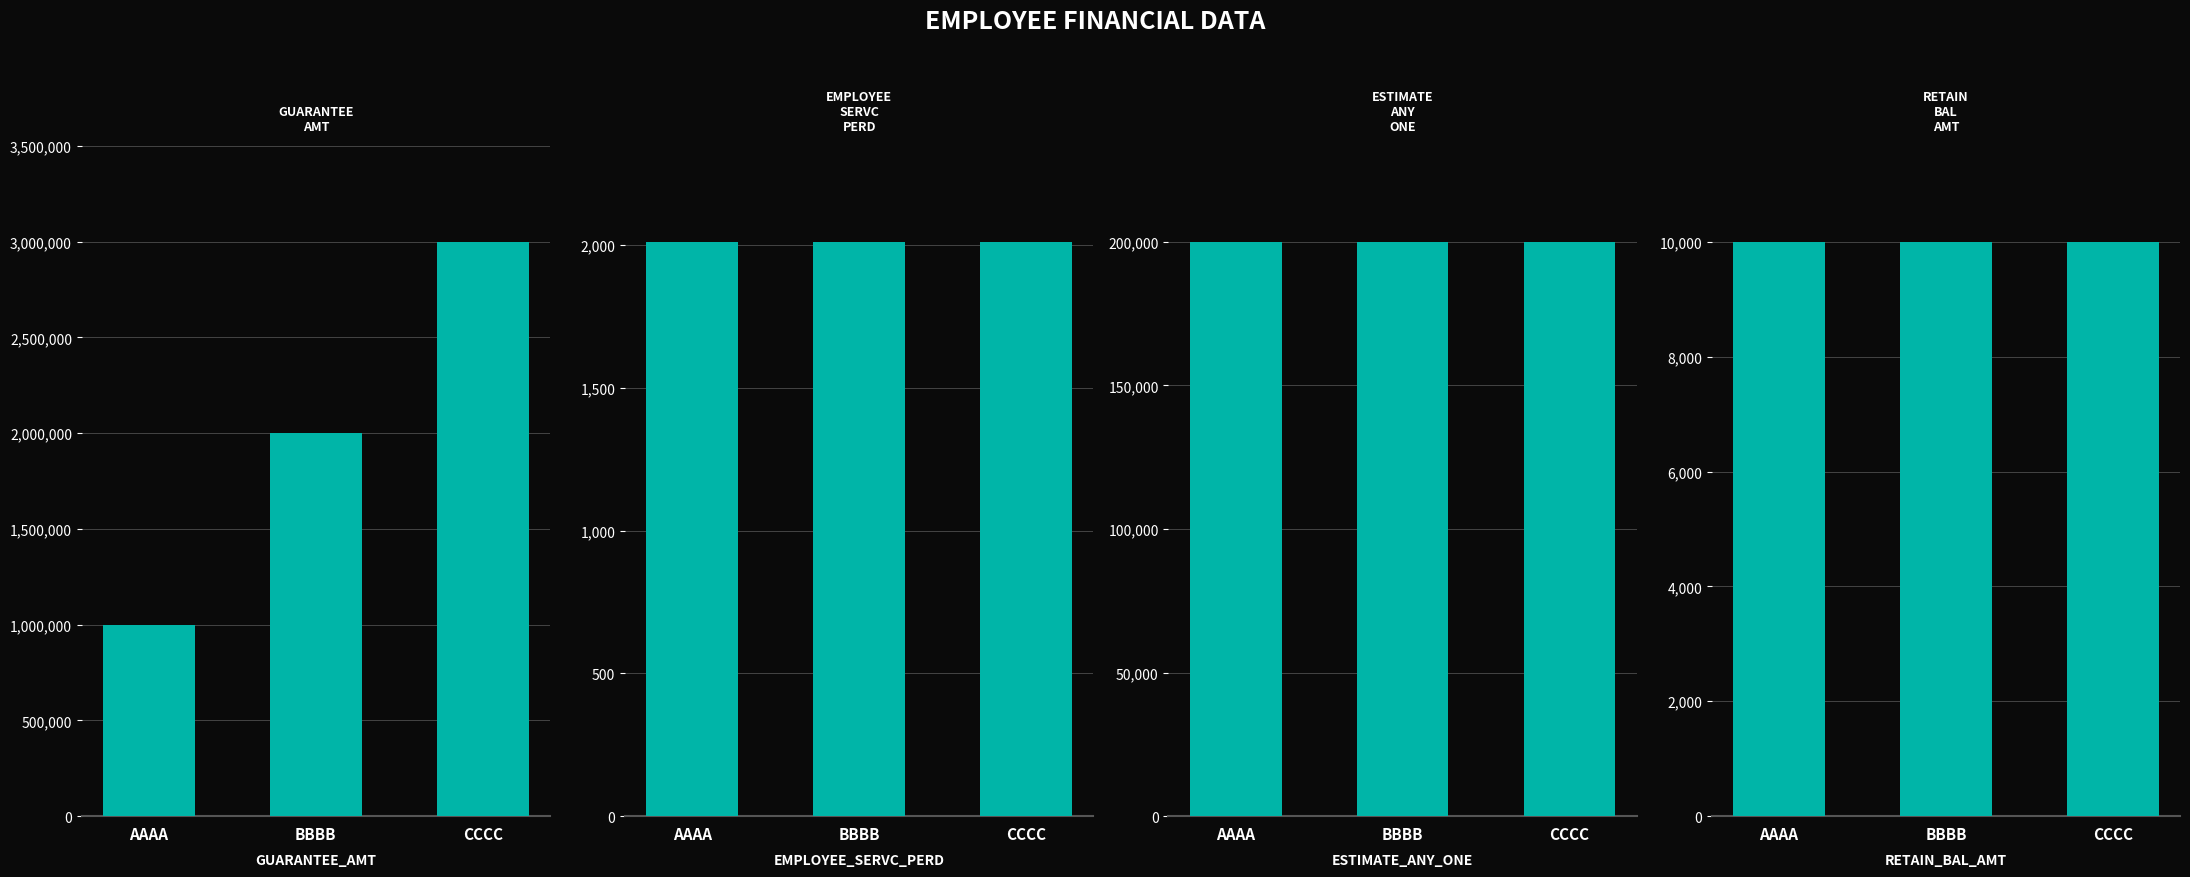

Rank the series by their maximum value, from lowest to highest.

EMPLOYEE_SERVC_PERD, RETAIN_BAL_AMT, ESTIMATE_ANY_ONE, GUARANTEE_AMT